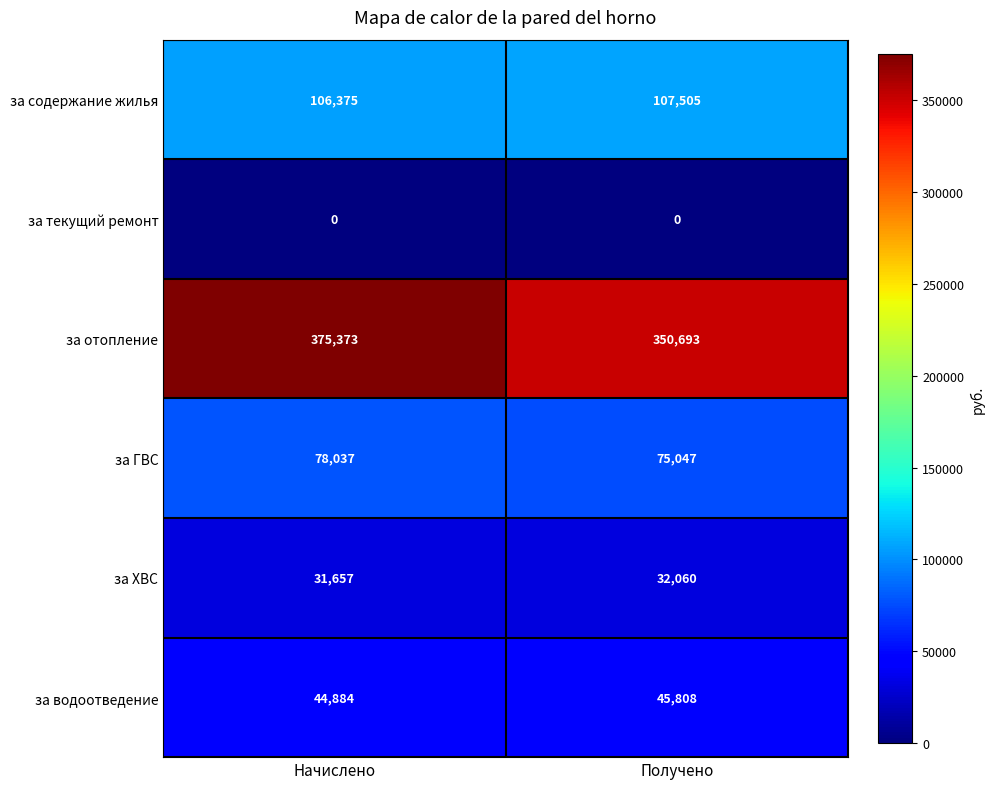

Which label corresponds to the largest value in the chart?

Начислено